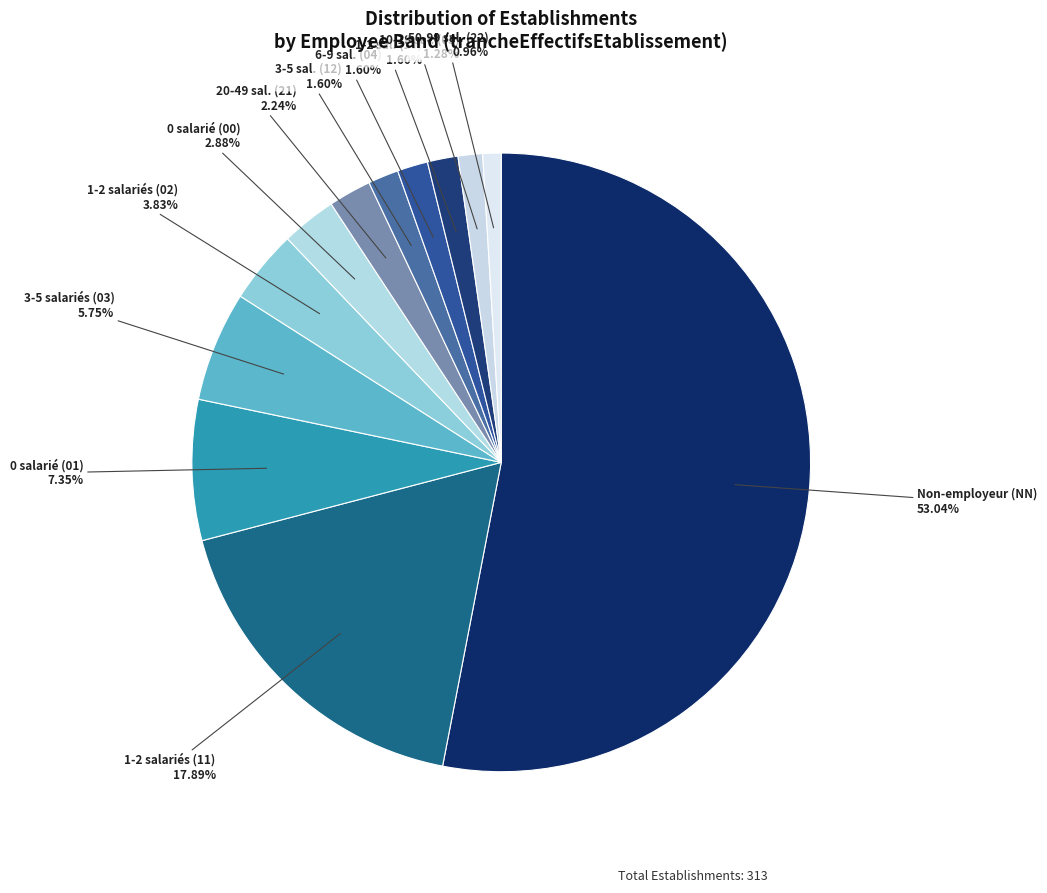

Which category has the smallest portion of the pie?

22